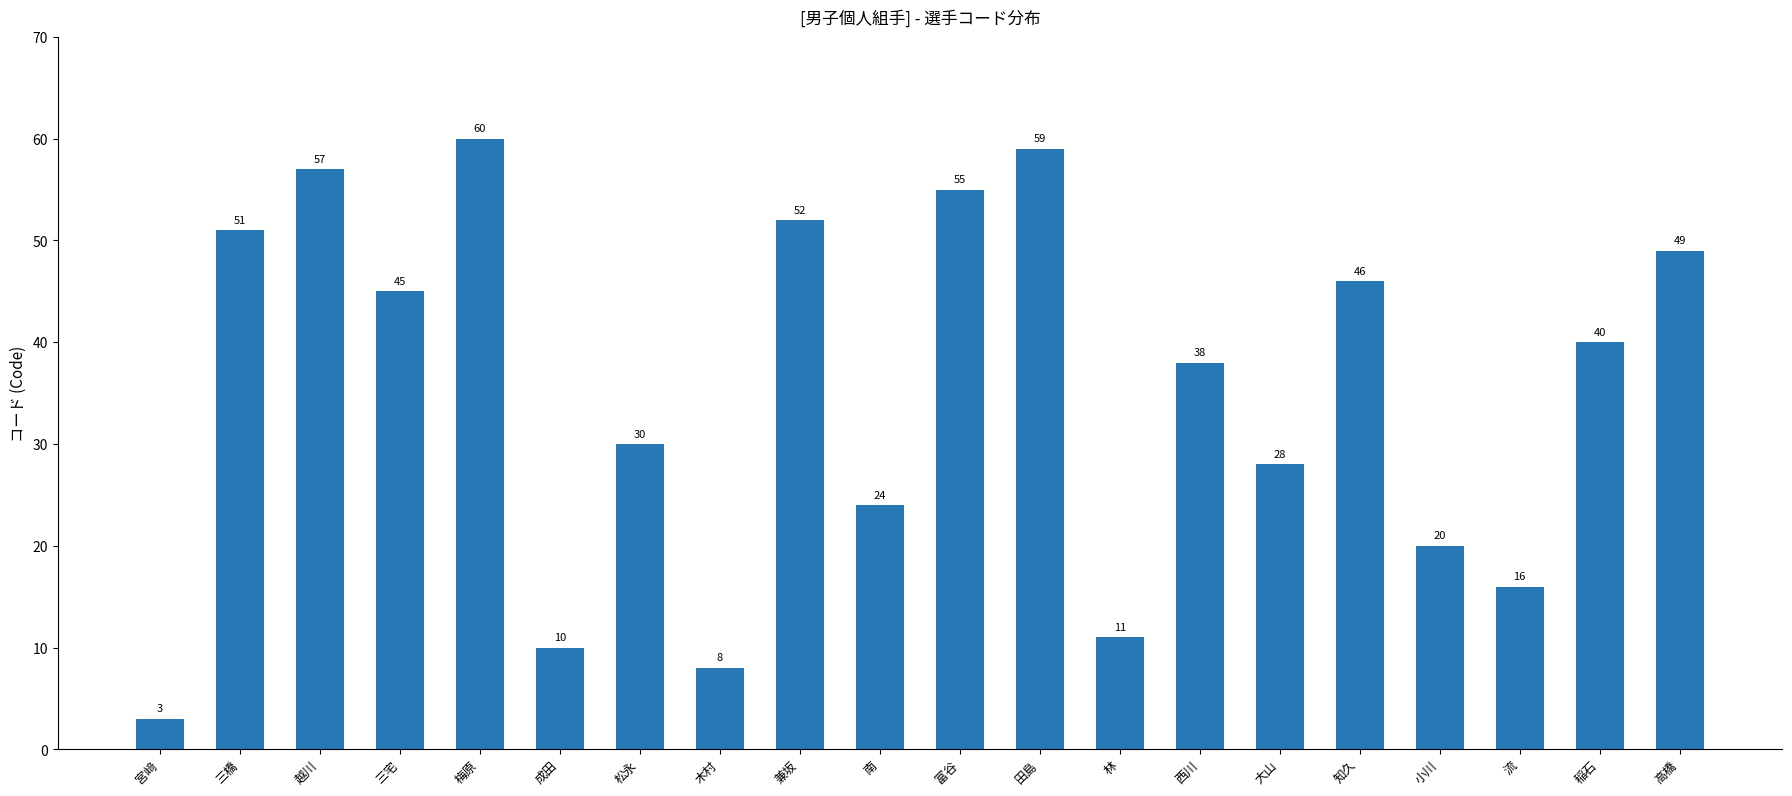

What is the label of the 18th bar from the left?

流